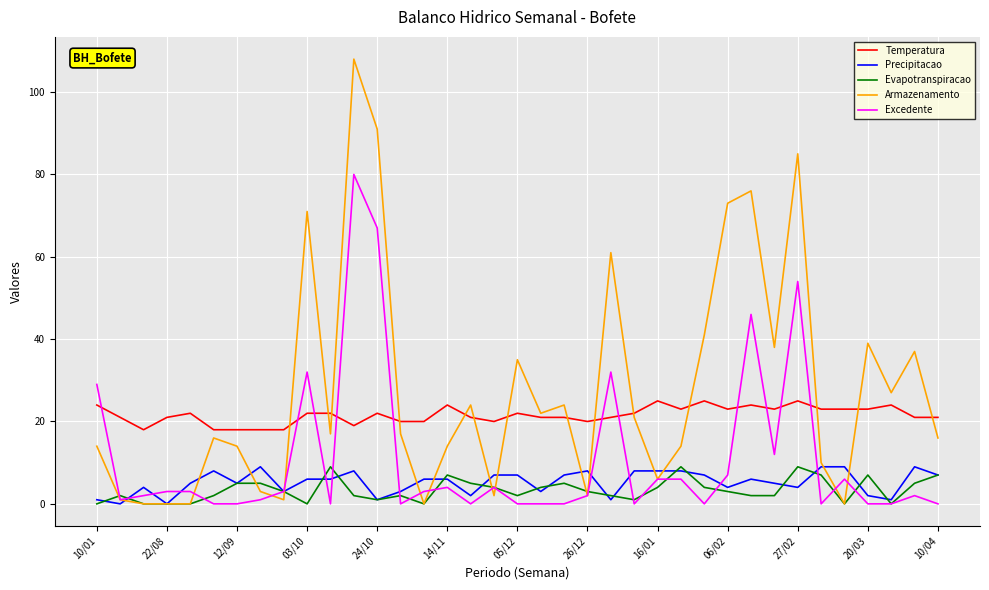

What is the highest value of the Temperatura series?

25